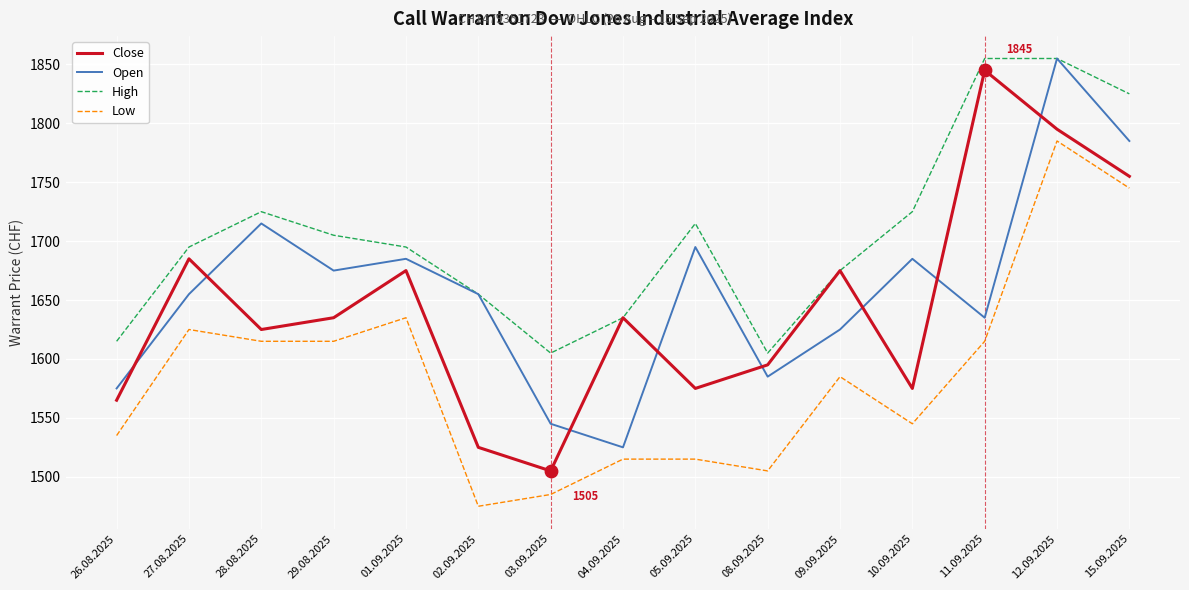

At how many categories does at least one series exceed 1594?

15